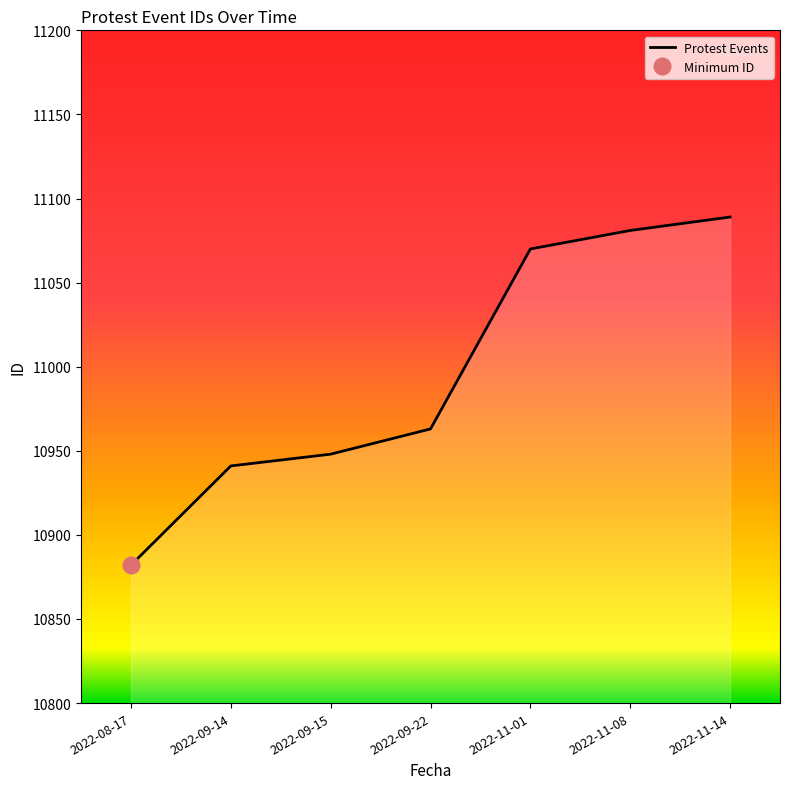

Which category has the highest value across all series?

2022-11-14